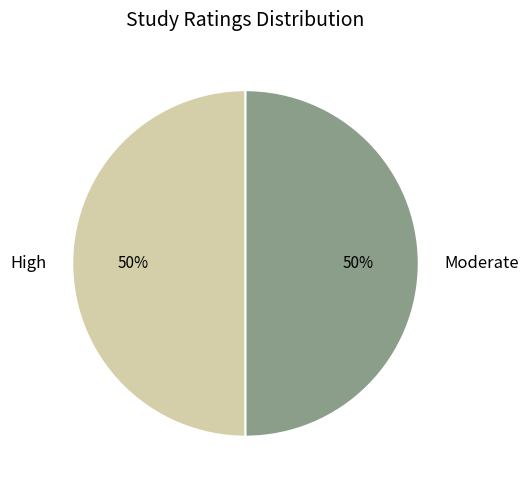

Approximately how many times larger is the value at High compared to Moderate?

1.0